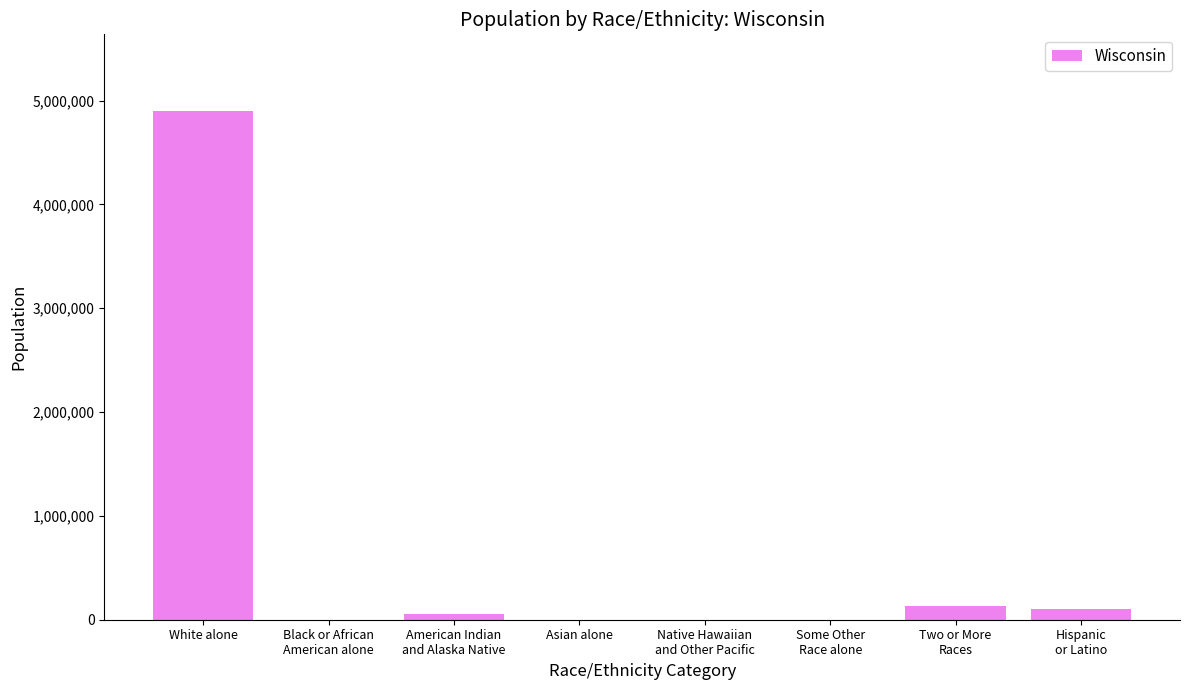

The value at White alone is 996117. True or false?

False